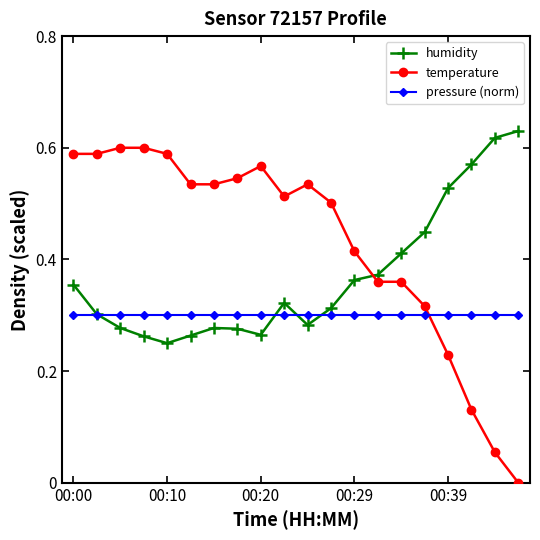

How many data points in temperature are above 0?

19